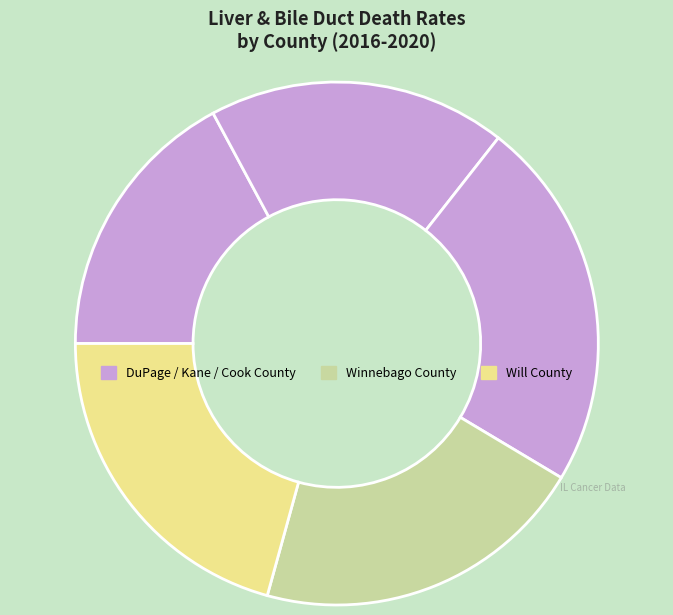

How many segments does this pie chart have?

5